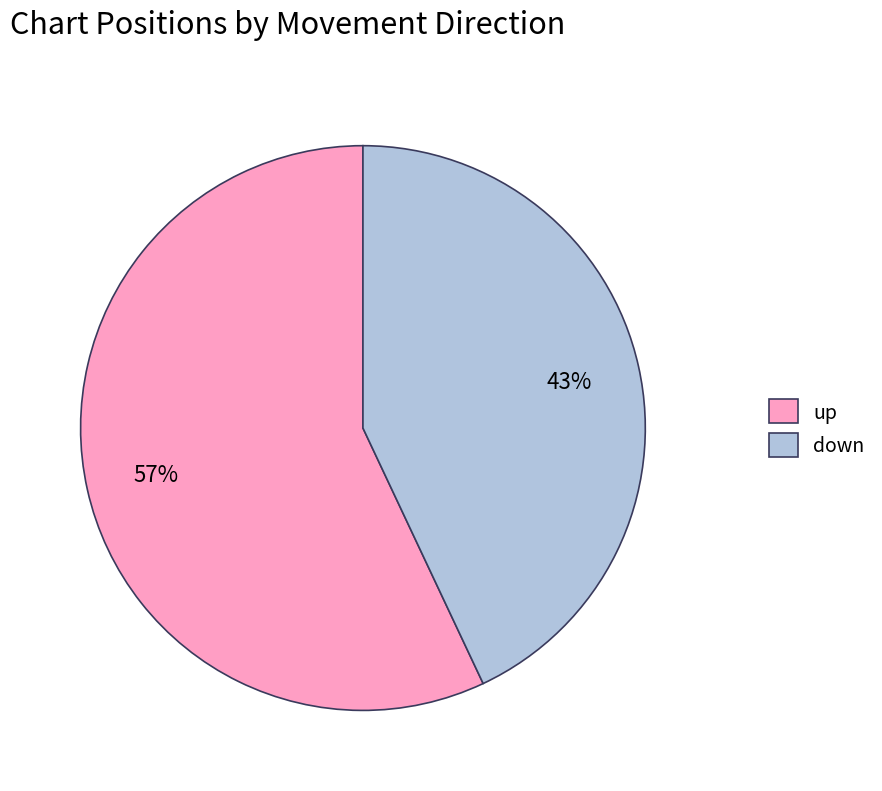

True or false: up accounts for 67% of the total.

False